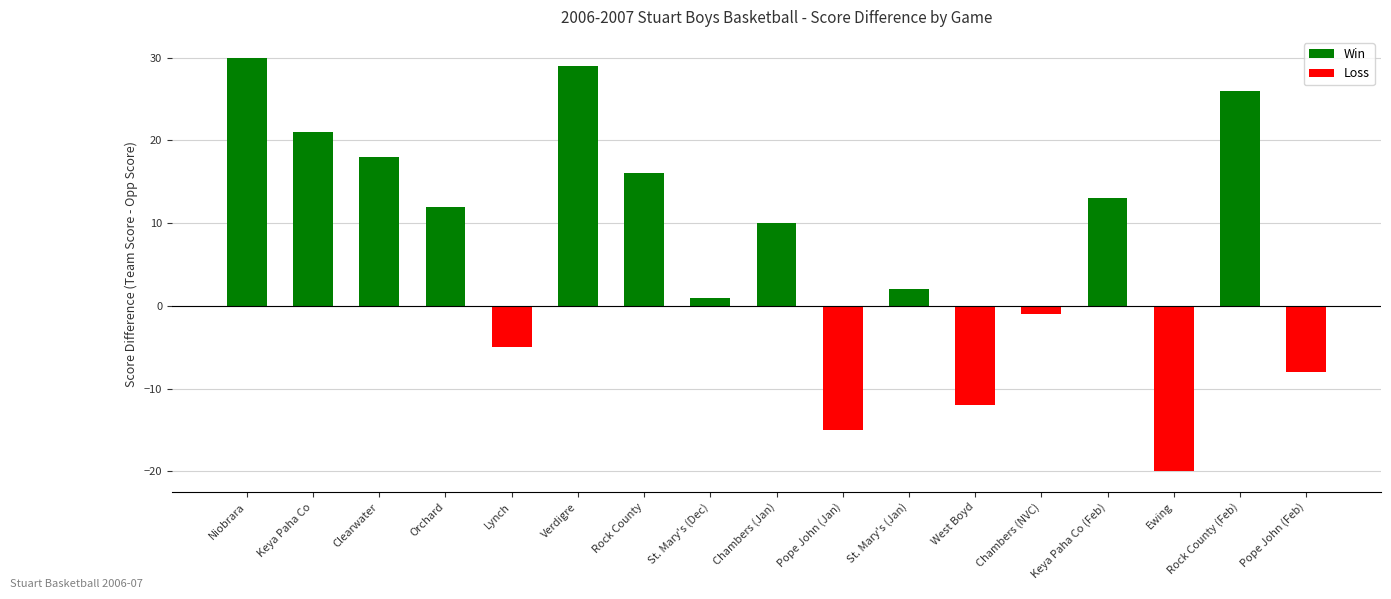

Count the number of data series in this chart.

2